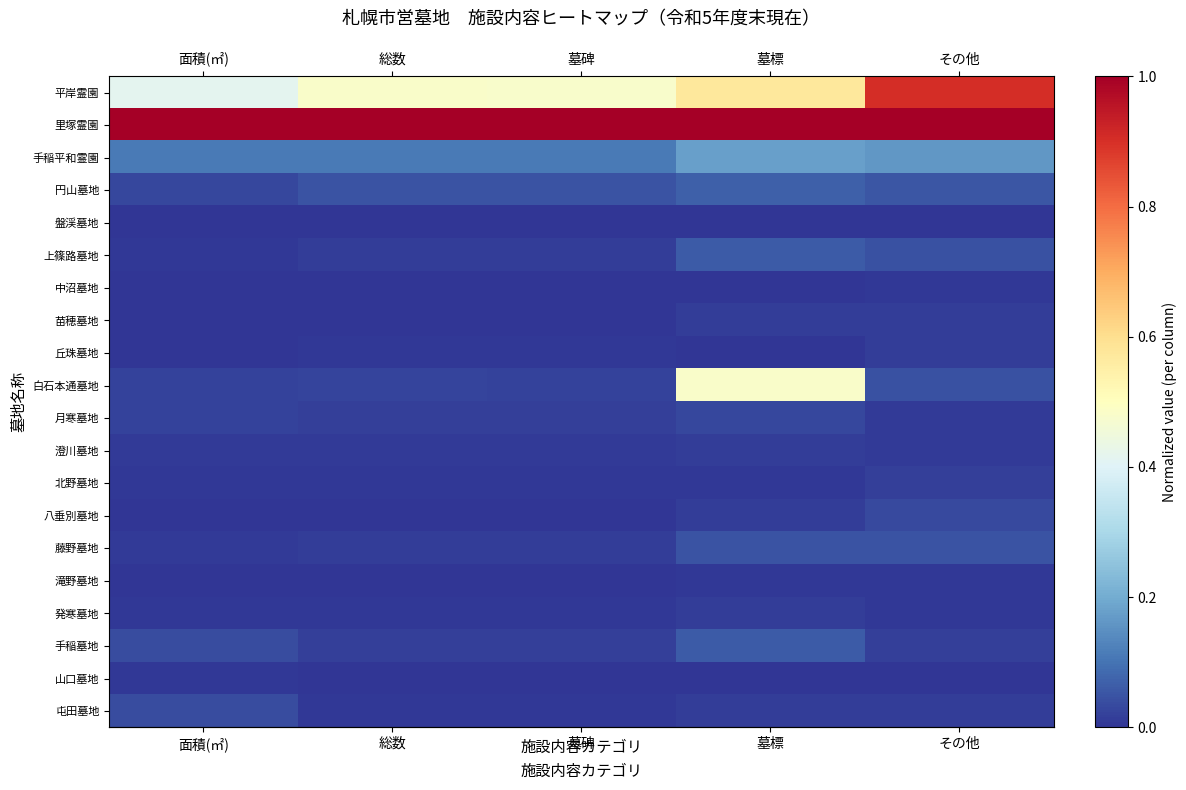

Count the number of data series in this chart.

20